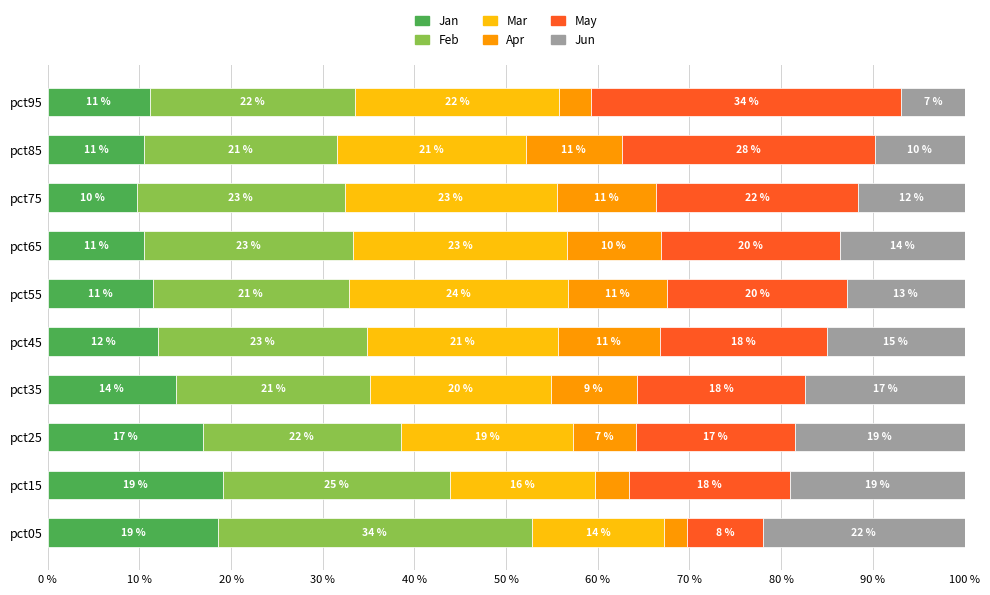

What are all the series names shown in the legend?

Jan, Feb, Mar, Apr, May, Jun